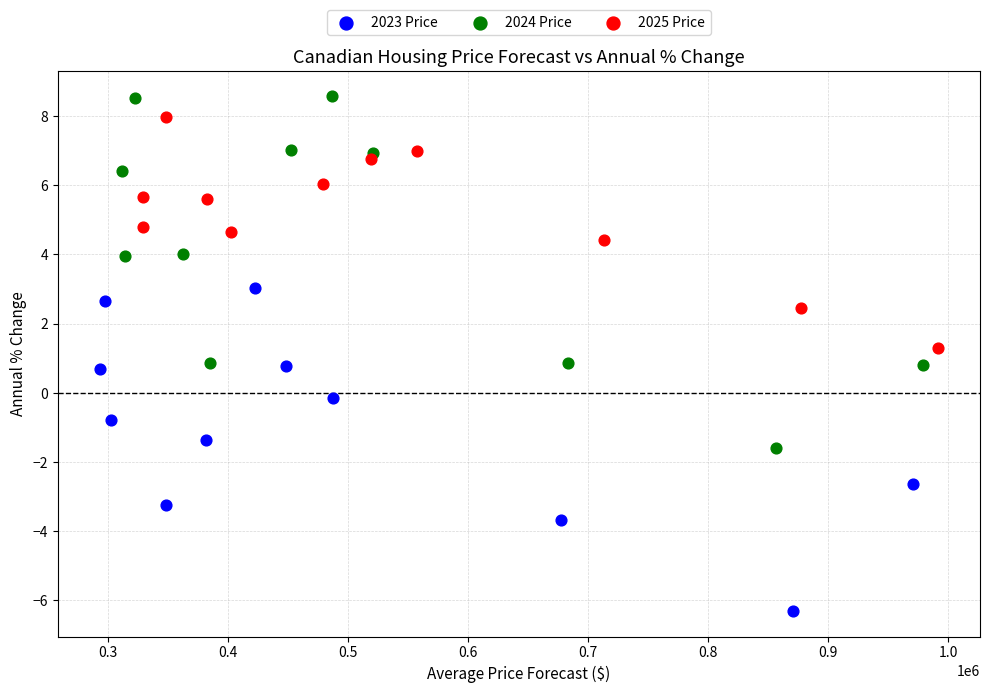

Which series contains the lowest Y value?

2023 Price